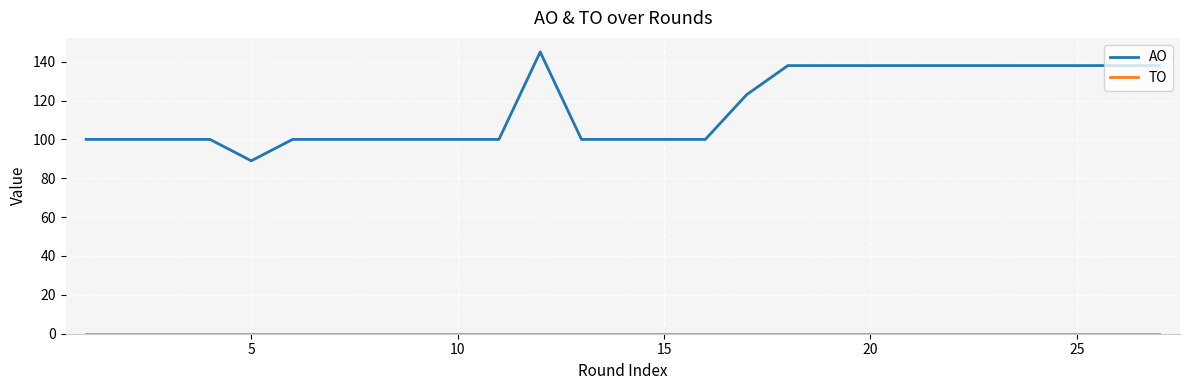

Does the chart have visible grid lines?

Yes